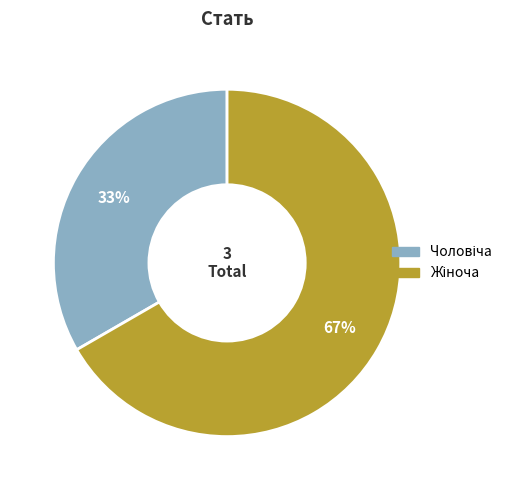

What percentage is the Жіноча slice, to the nearest percent?

67%